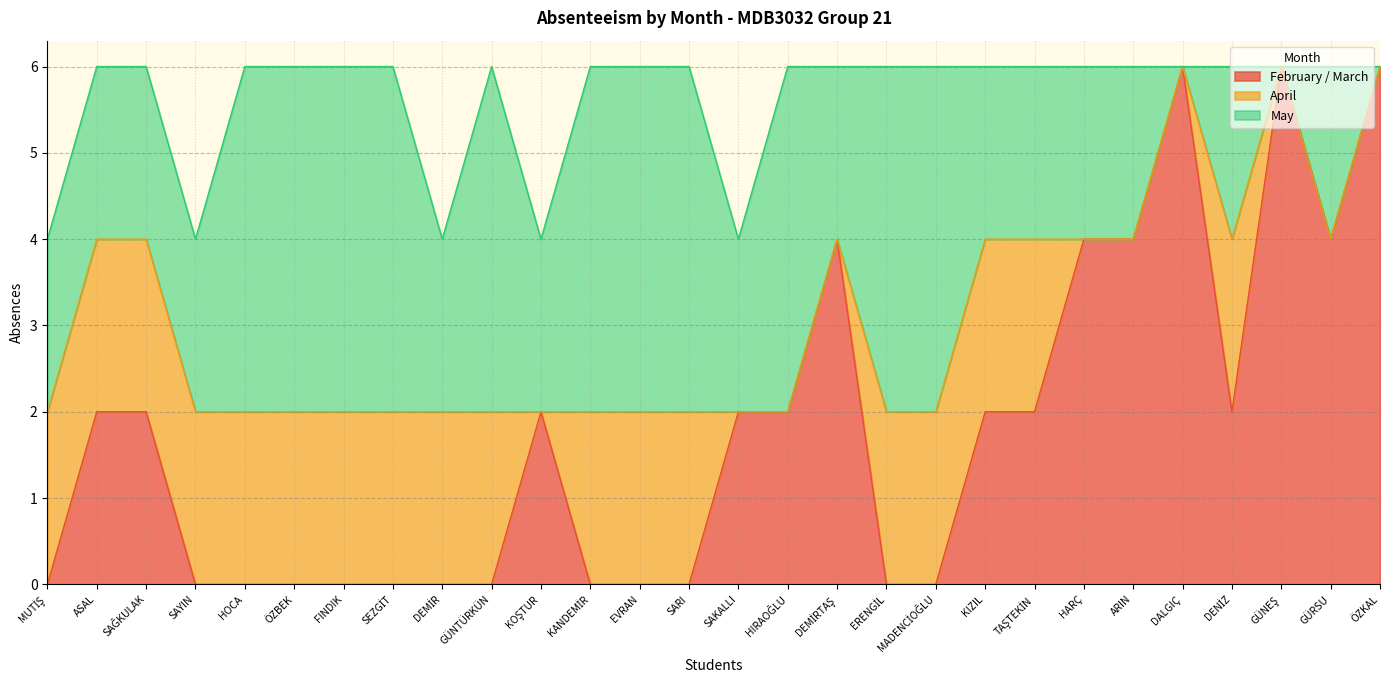

What is the total value across all series at HIRAOĞLU?

6